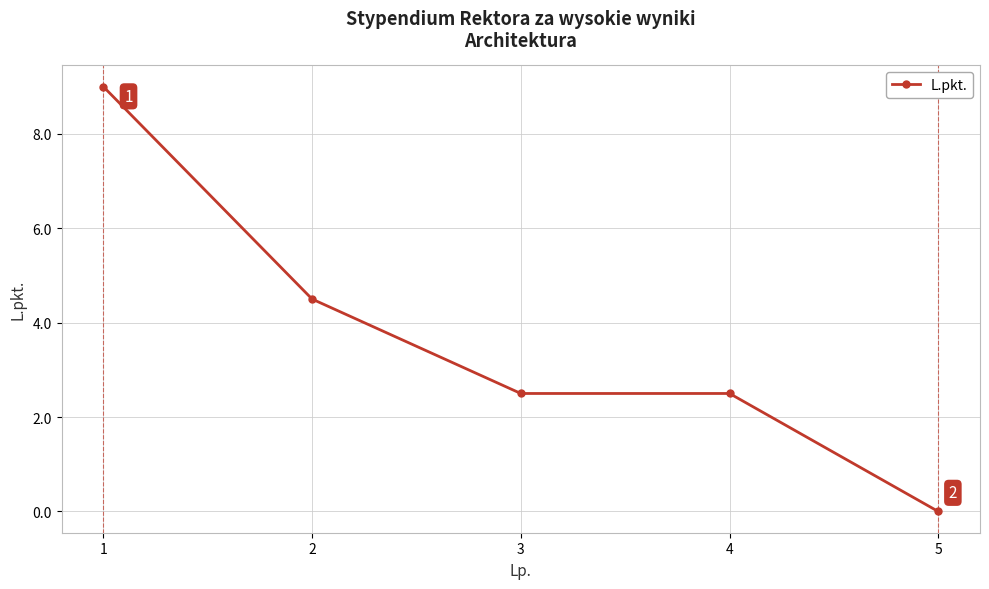

True or false: the data shows 2.7 at 2.

False